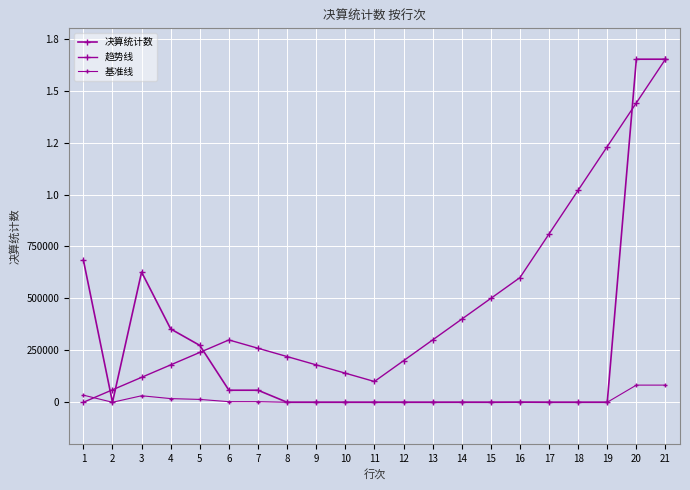

Does the chart have visible grid lines?

Yes